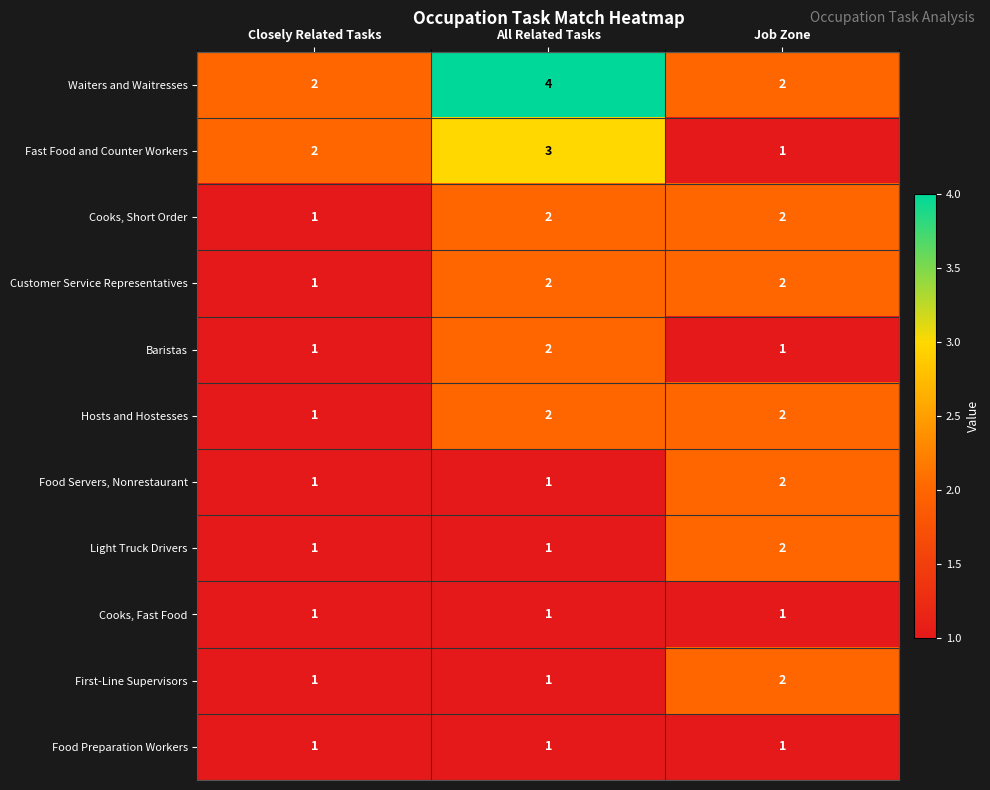

At which label does Waiters and Waitresses reach its peak?

All Related Tasks